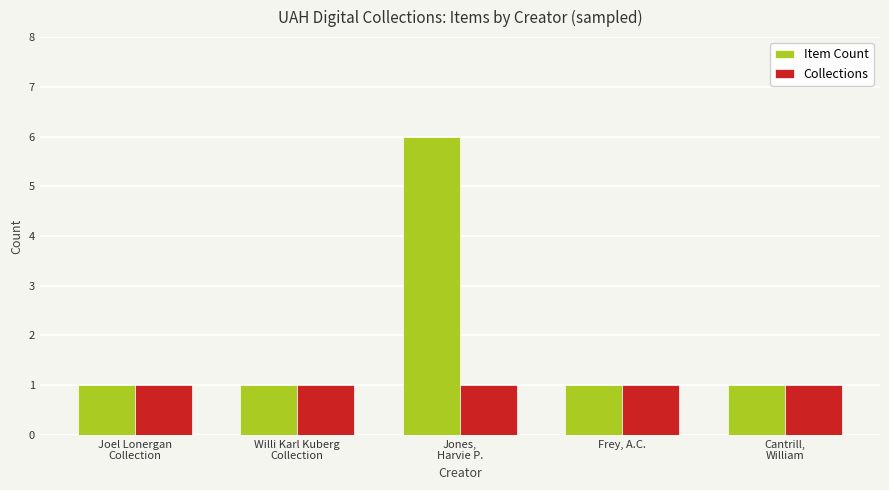

Count the number of categories in the chart.

5